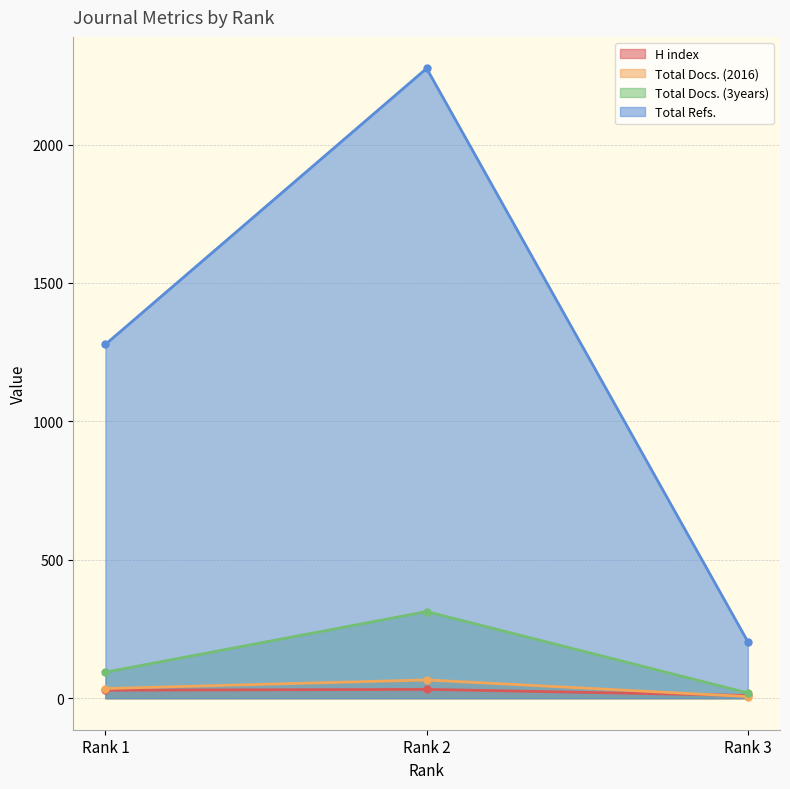

Reading left to right, extract all data points from this chart.

H index: Rank 1=29	Rank 2=32	Rank 3=10
Total Docs. (2016): Rank 1=35	Rank 2=66	Rank 3=6
Total Docs. (3years): Rank 1=94	Rank 2=313	Rank 3=19
Total Refs.: Rank 1=1278	Rank 2=2275	Rank 3=204